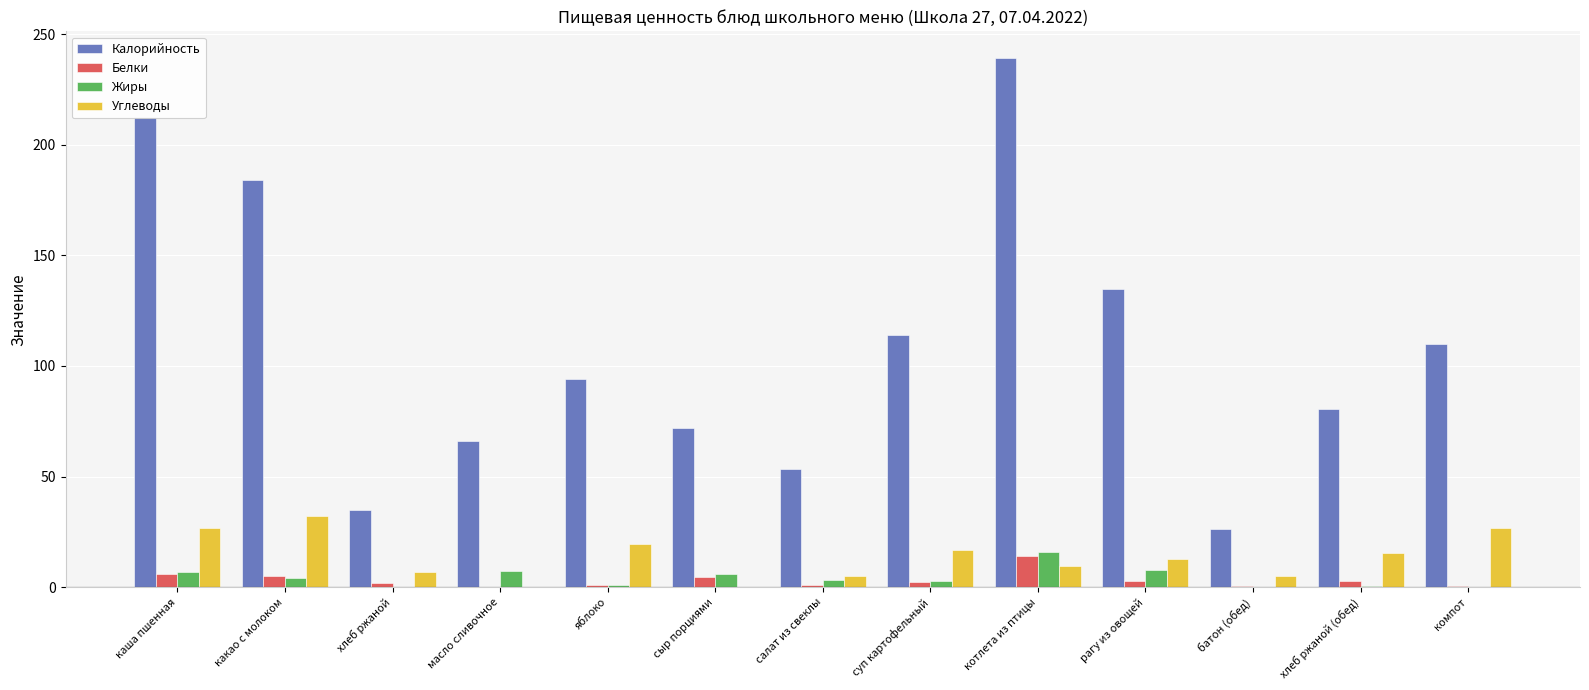

What is the average value of the Калорийность series?

109.4